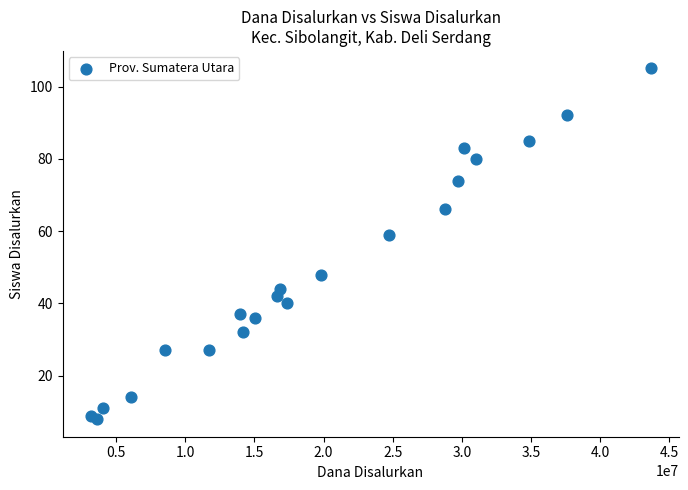

What is the range of Y values (max minus min)?

97